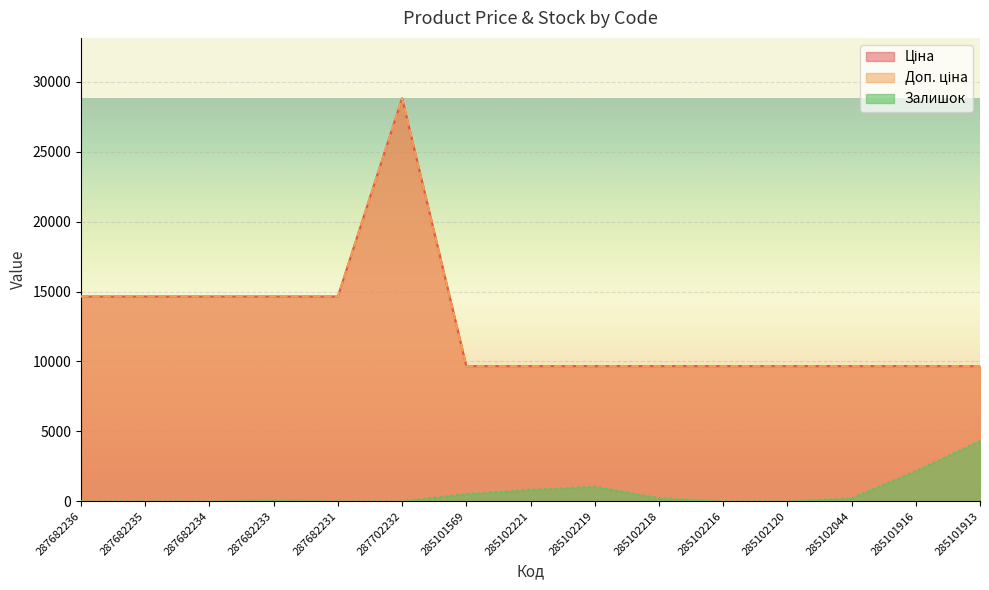

At which label is Доп. ціна closest to 19243?

287682236